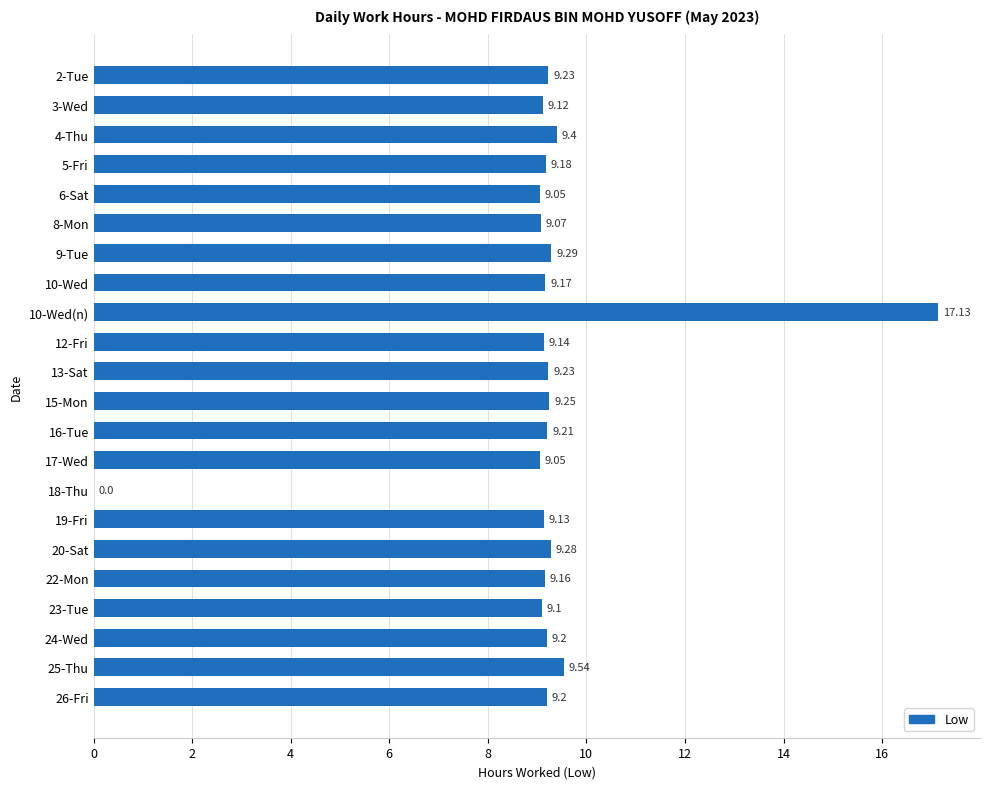

Approximately how many times larger is the value at 20-Sat compared to 5-Fri?

1.0